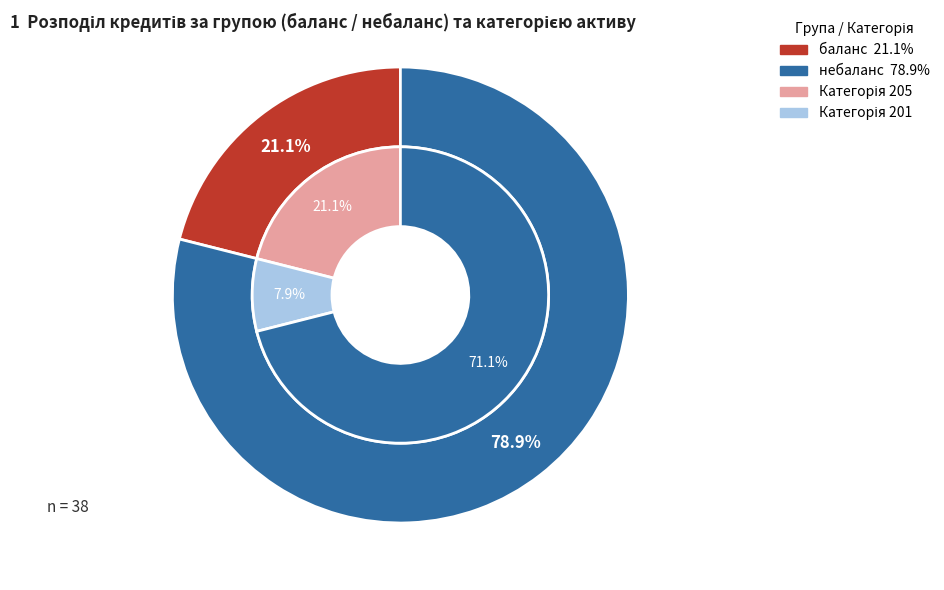

Does небаланс represent more than half of the total?

No